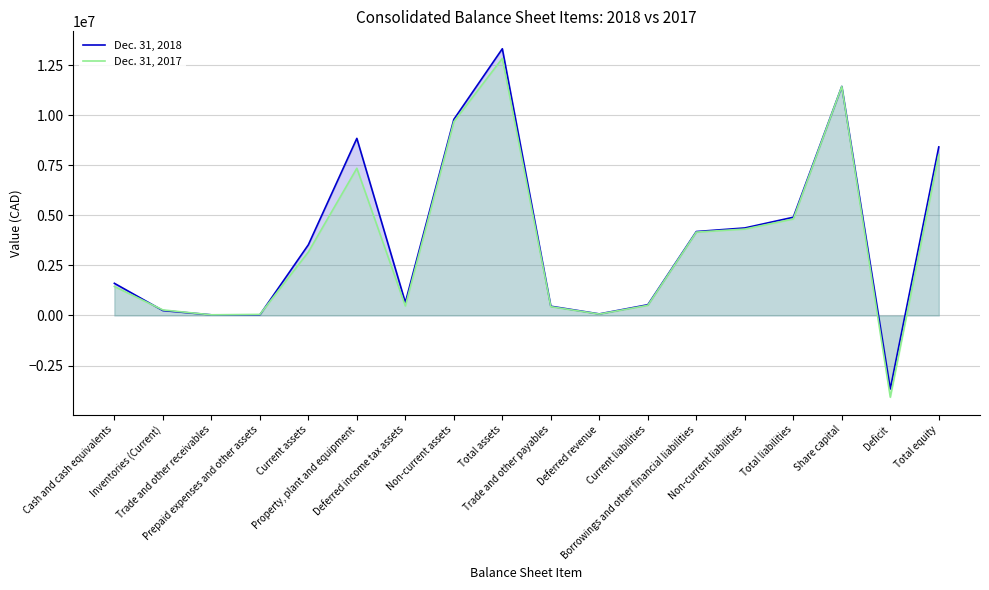

Which series has the largest total across all categories?

Dec. 31, 2018